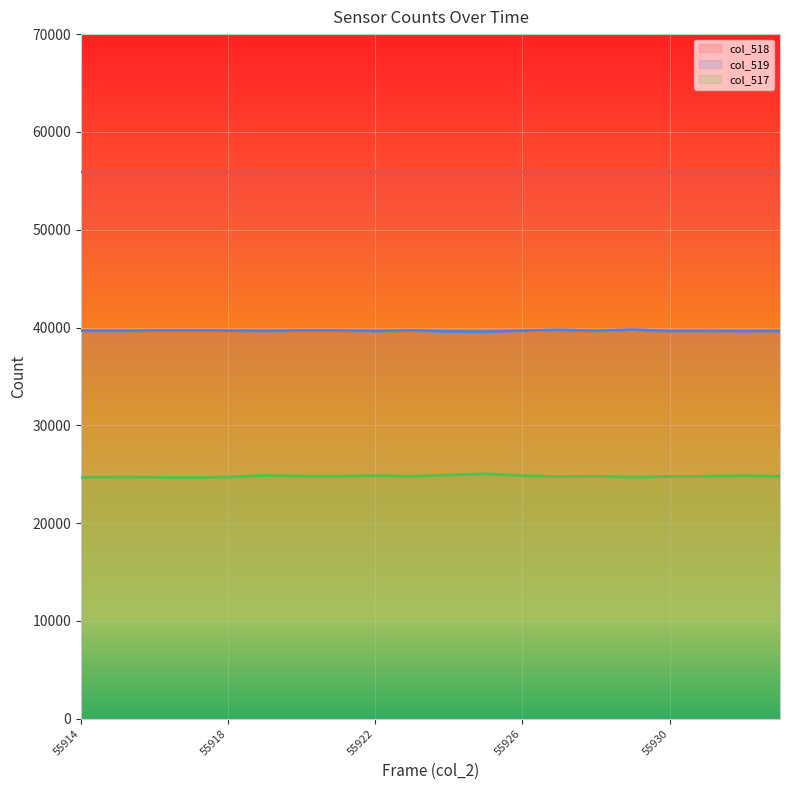

Which series changed the most between 55922 and 55928?

col_517